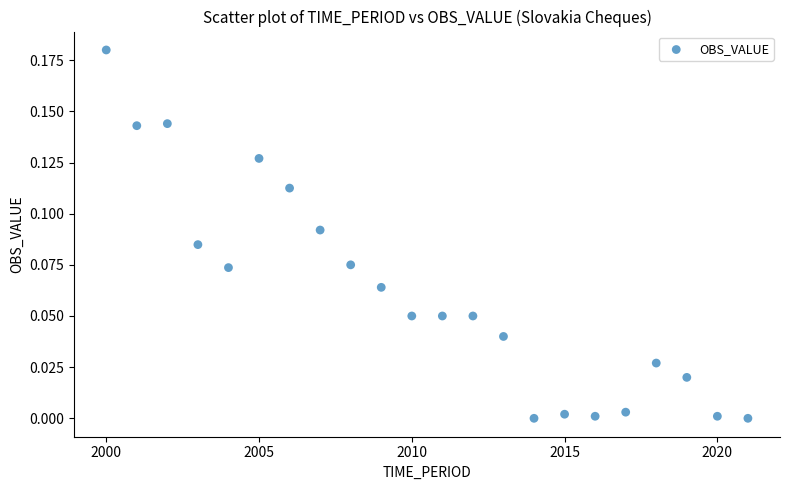

What is the range of X values (max minus min)?

21.0